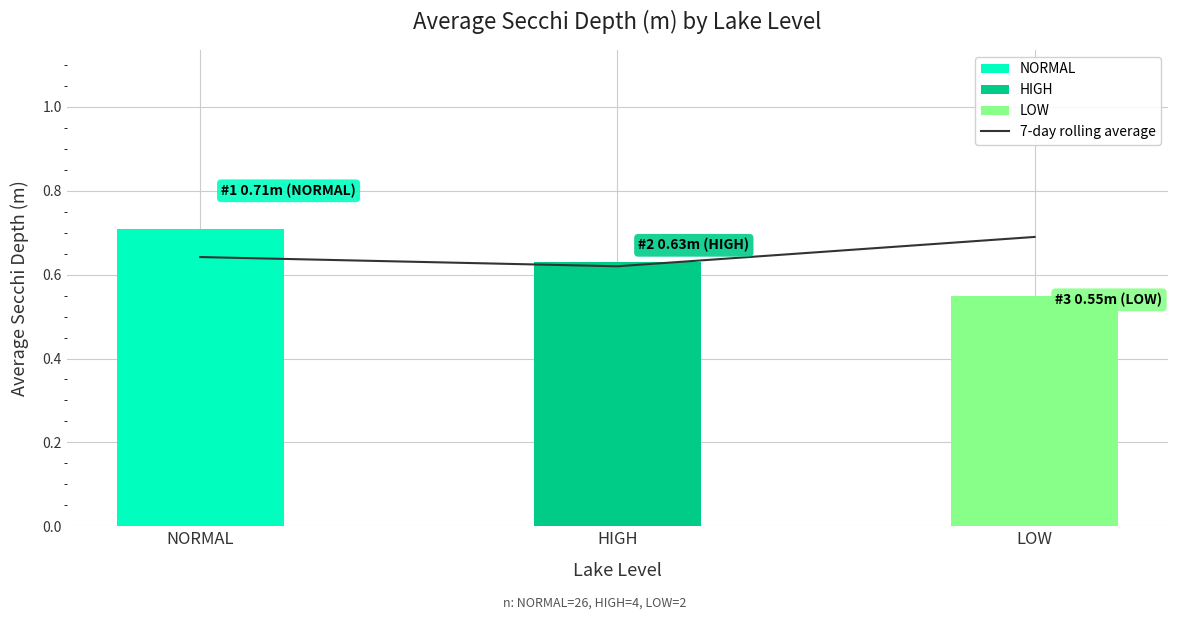

The chart shows a value of 0.6 at NORMAL. True or false?

True